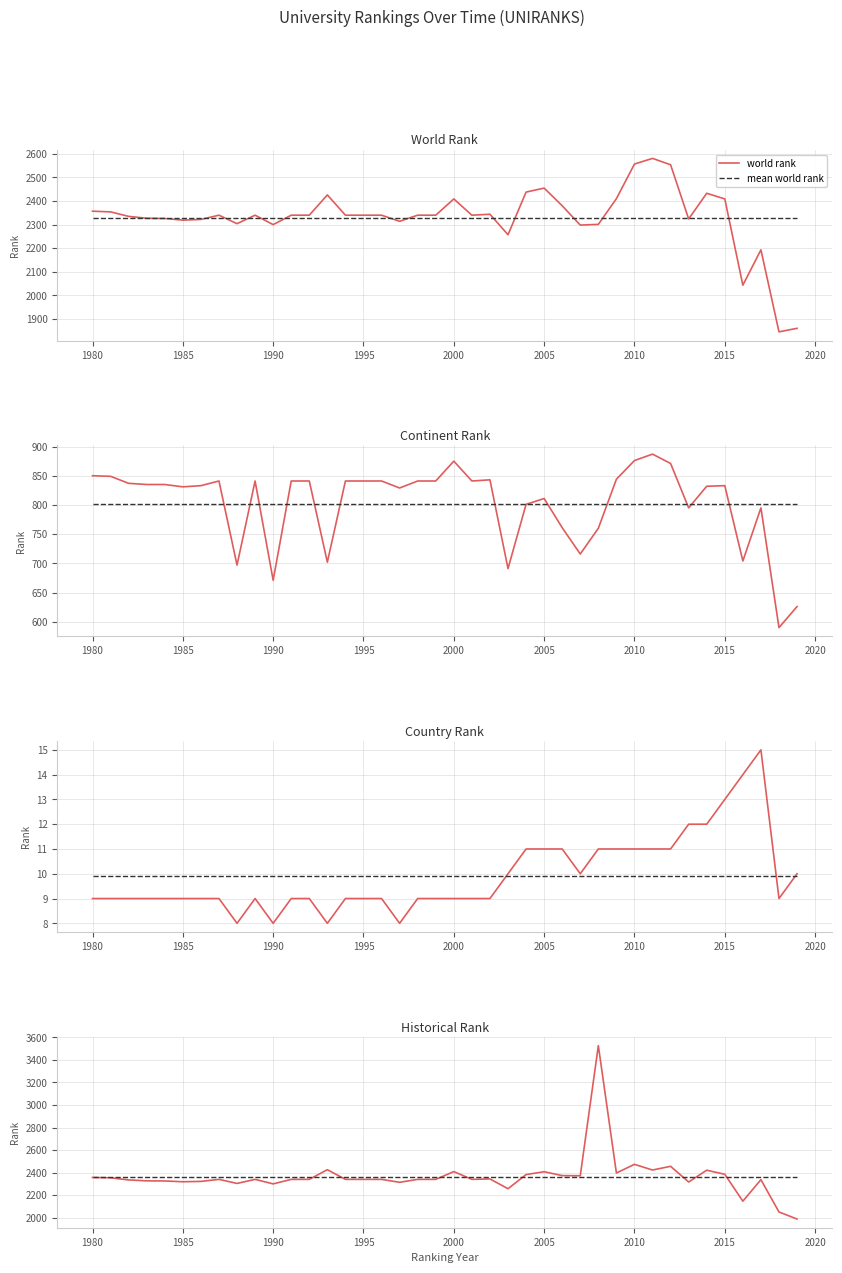

List the labels in order of continent rank value, smallest first.

2018, 2019, 1990, 2003, 1988, 1993, 2016, 2007, 2008, 2006, 2013, 2017, 2004, 2005, 1997, 1985, 2014, 1986, 2015, 1983, 1984, 1982, 1987, 1989, 1991, 1992, 1994, 1995, 1996, 1998, 1999, 2001, 2002, 2009, 1981, 1980, 2012, 2000, 2010, 2011